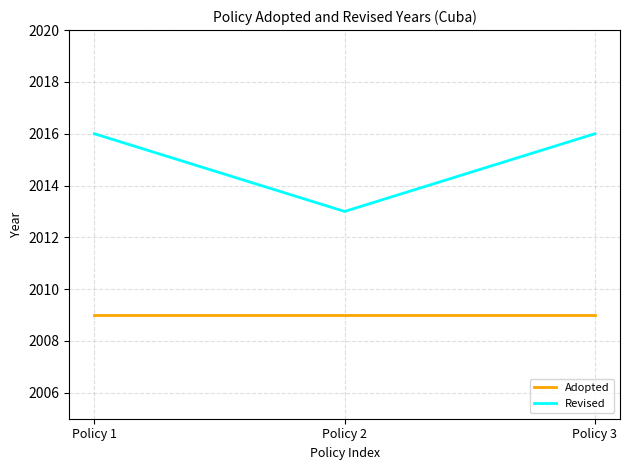

What is the sum of all Revised values?

6045